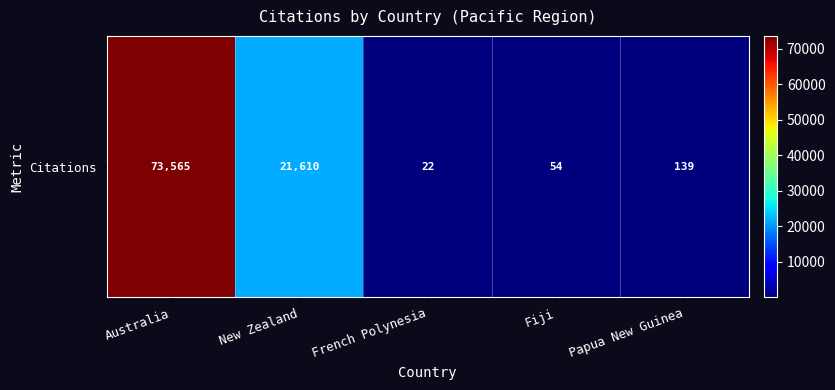

Rank the categories by value from lowest to highest.

French Polynesia, Fiji, Papua New Guinea, New Zealand, Australia